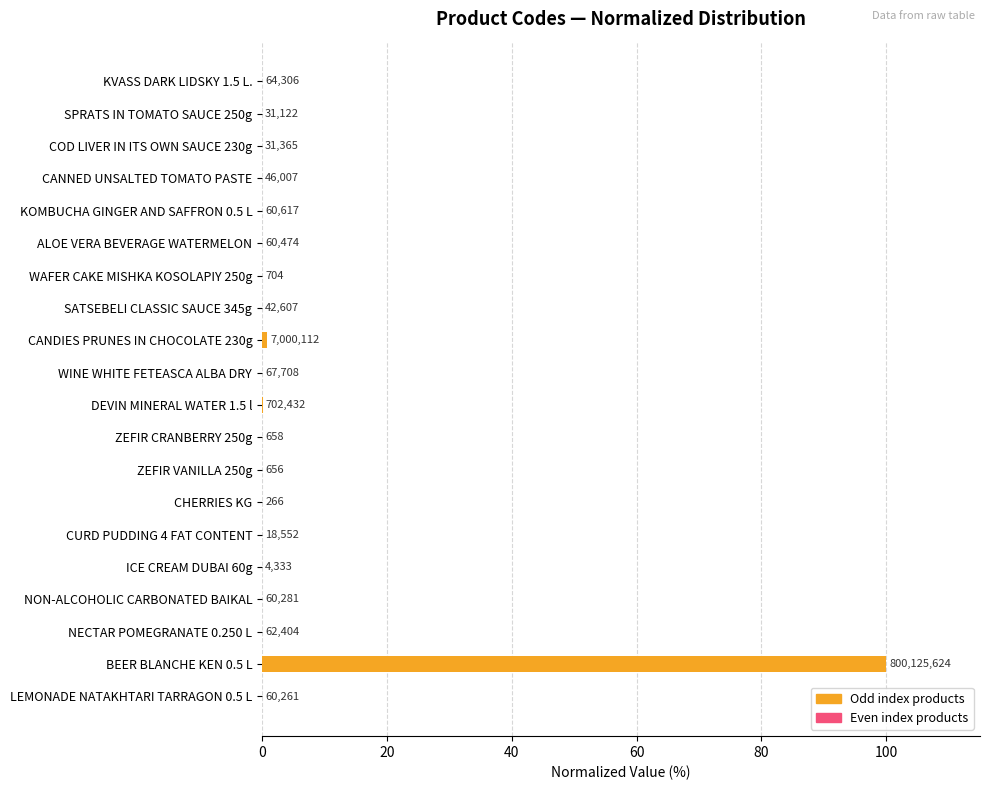

What is the sum of all values?

101.0